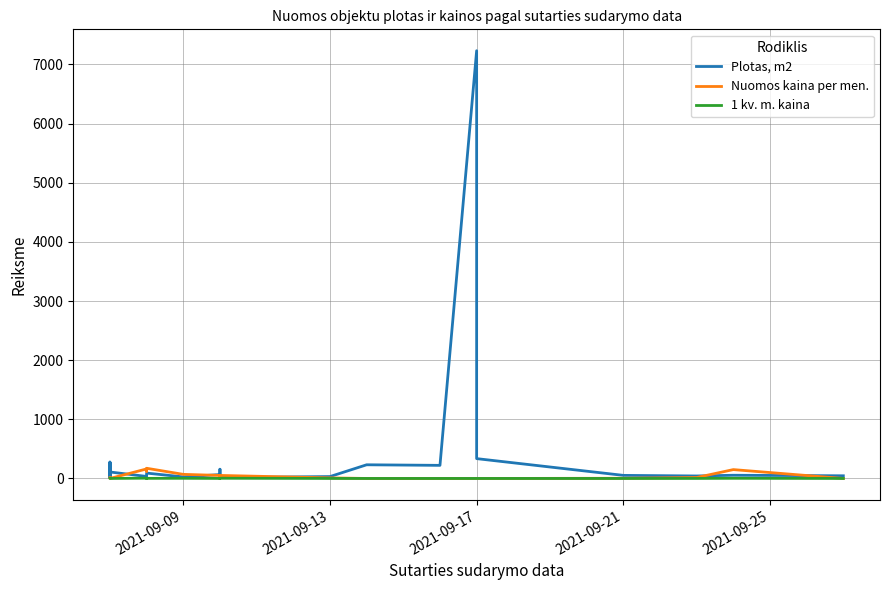

What is the lowest value of the Plotas, m2 series?

10.0